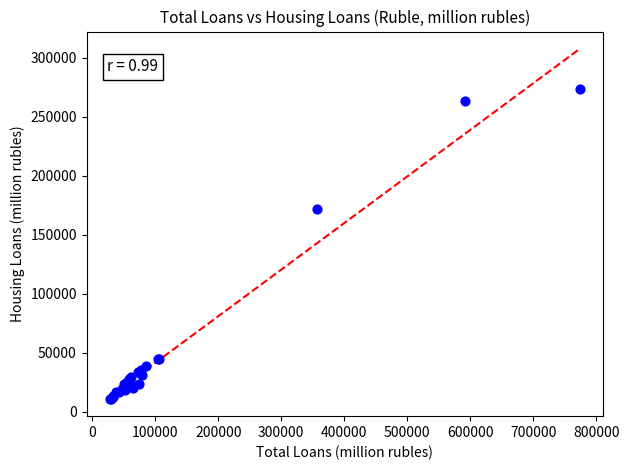

What Y value in the scatter plot is closest to 142315?

172003